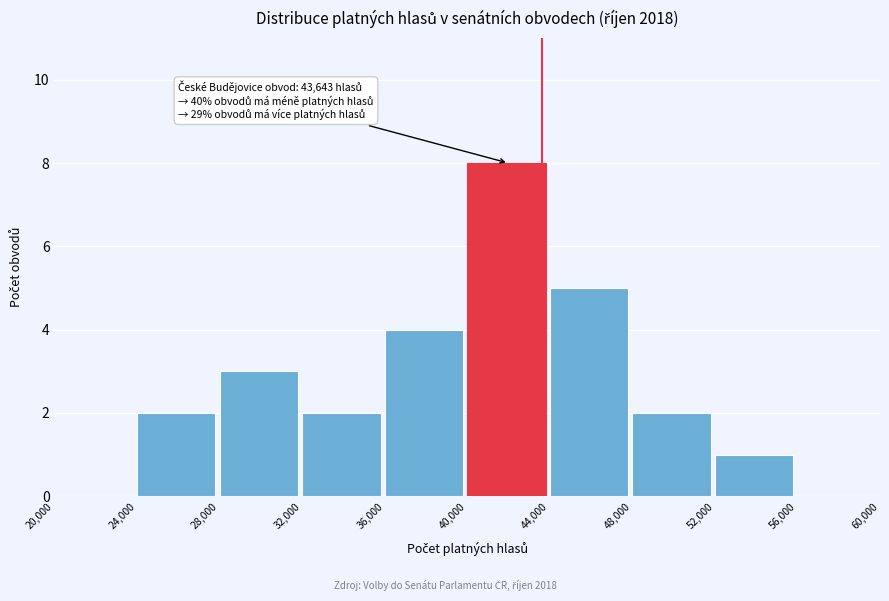

Which range on the x-axis has the tallest bar?

40,000 to 44,000